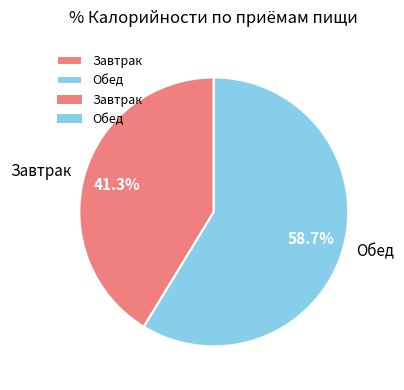

Which has a higher value, Обед or Завтрак?

Обед